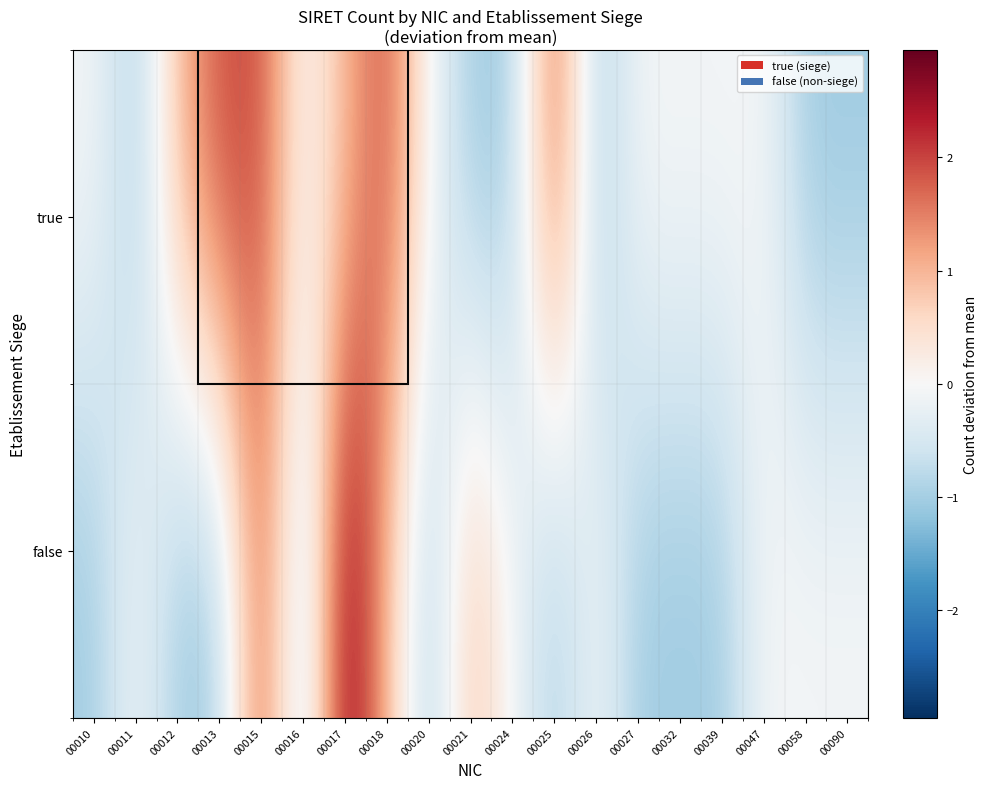

Which series has the largest range (max minus min)?

false